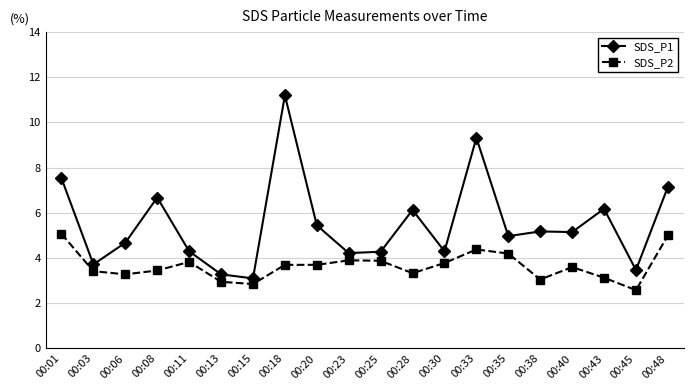

What is the value of the SDS_P1 point at the 7th from the left?

3.1